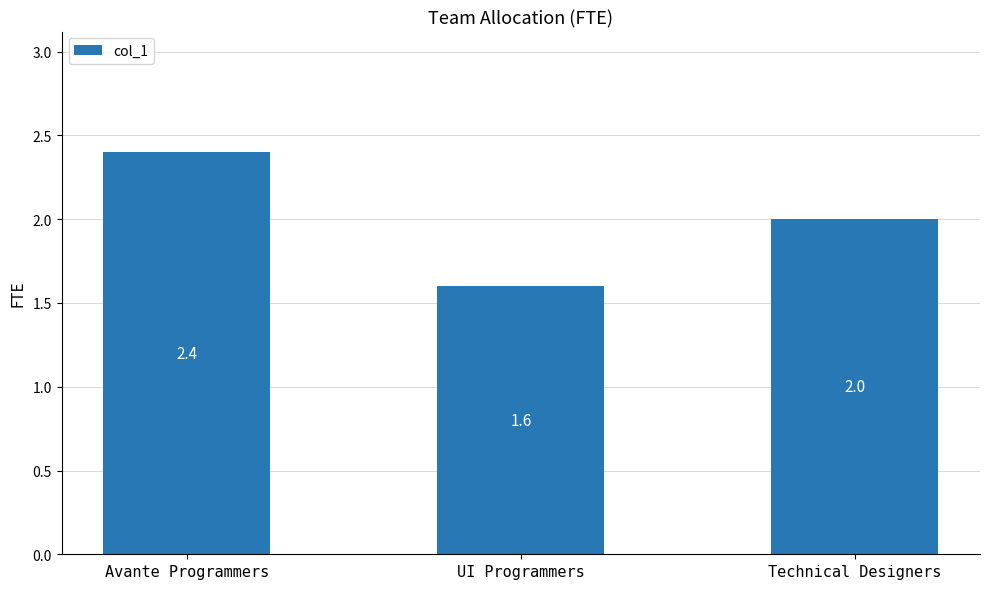

What is the label of the 1st bar from the right?

Technical Designers